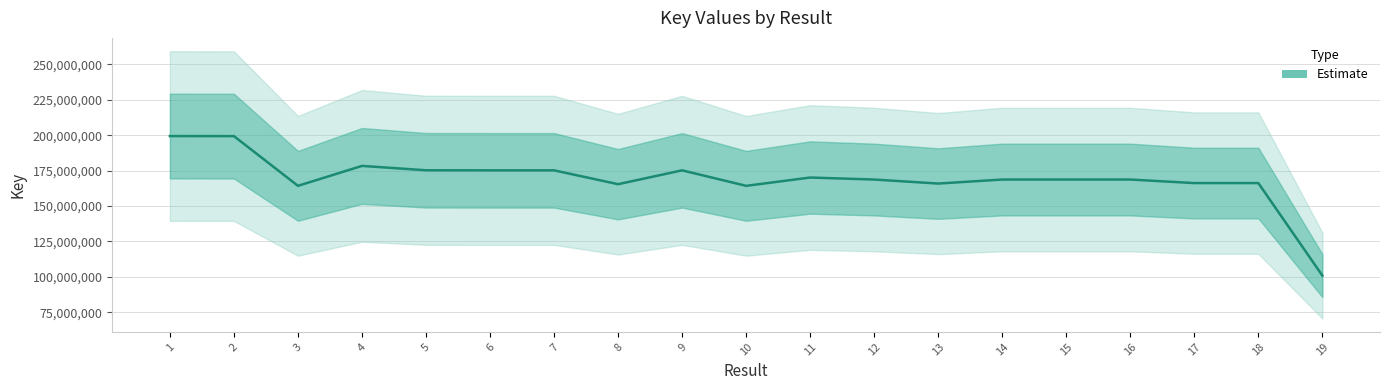

Is it true that the value at 4 is 108504626?

False